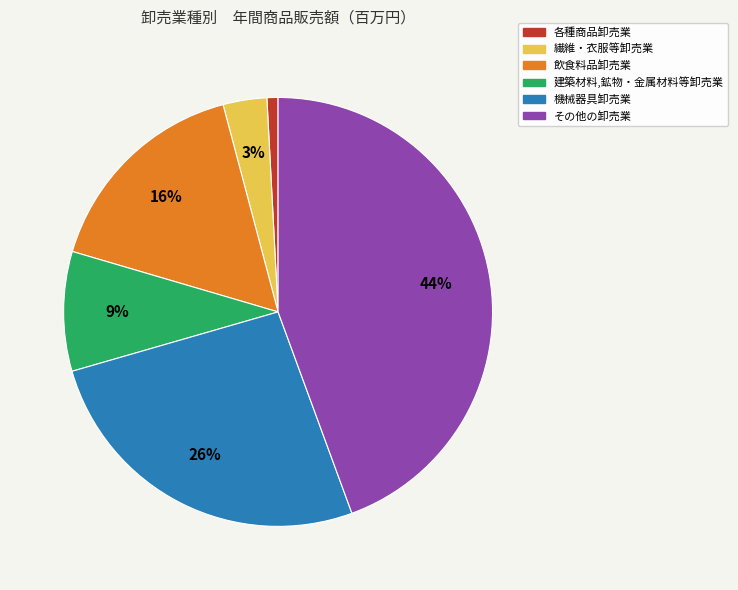

Is 飲食料品卸売業 the majority of the pie?

No